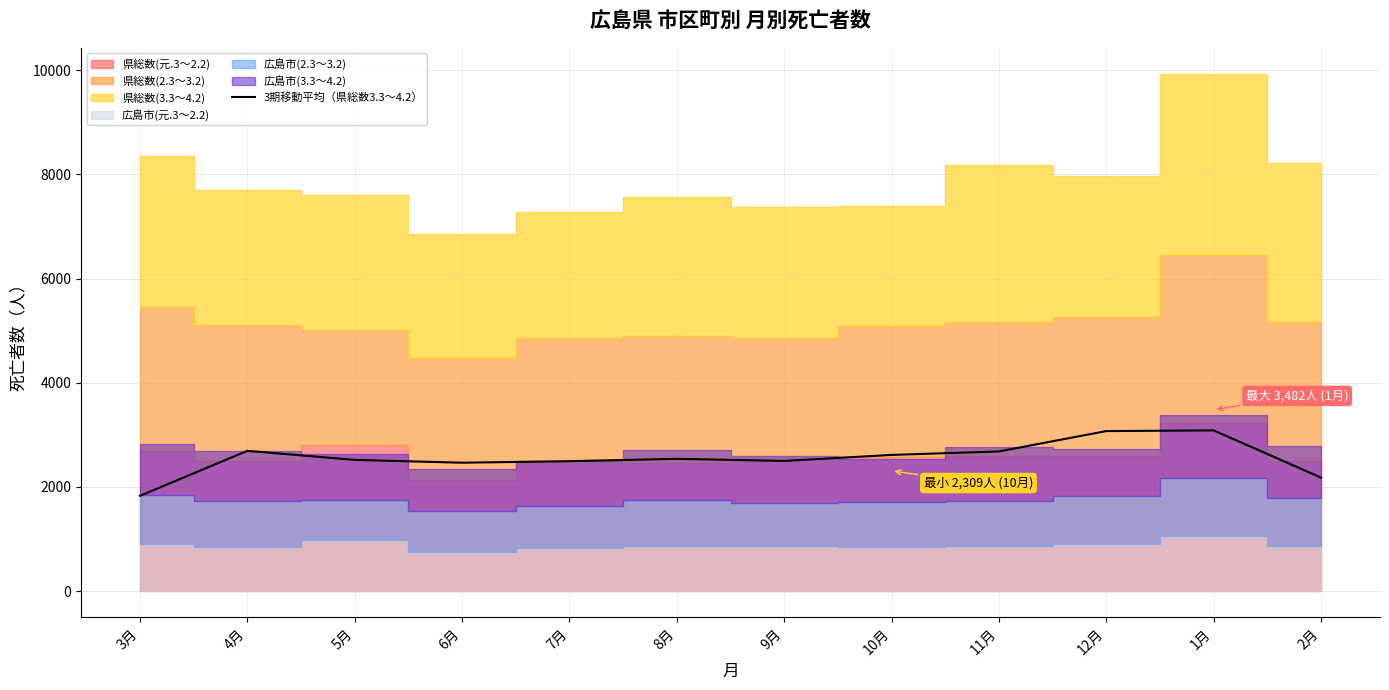

What is the lowest value of the 3期移動平均（県総数3.3～4.2） series?

1831.7